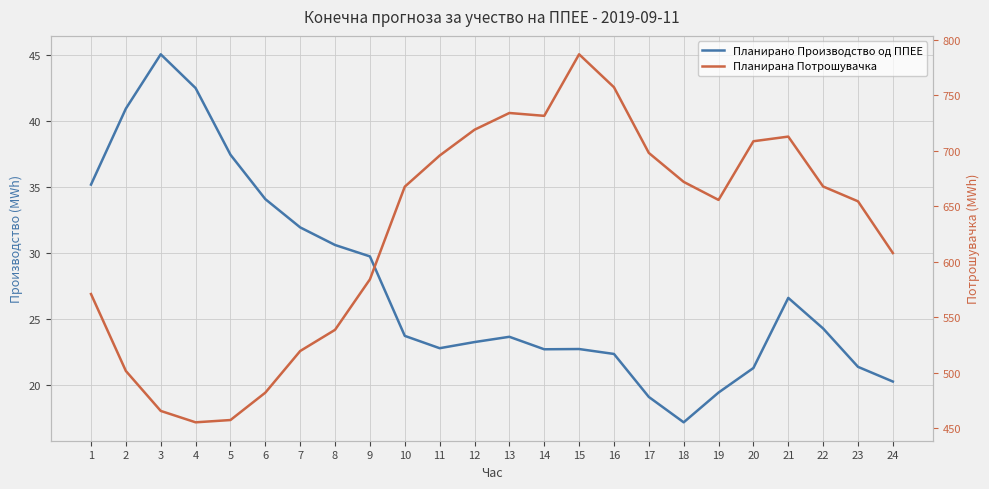

Where does the Планирано Производство од ППЕЕ series first go above 23?

1